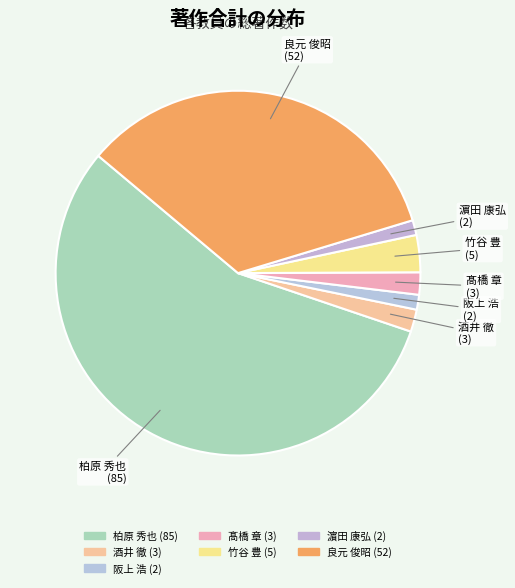

Which slice is the largest?

柏原 秀也